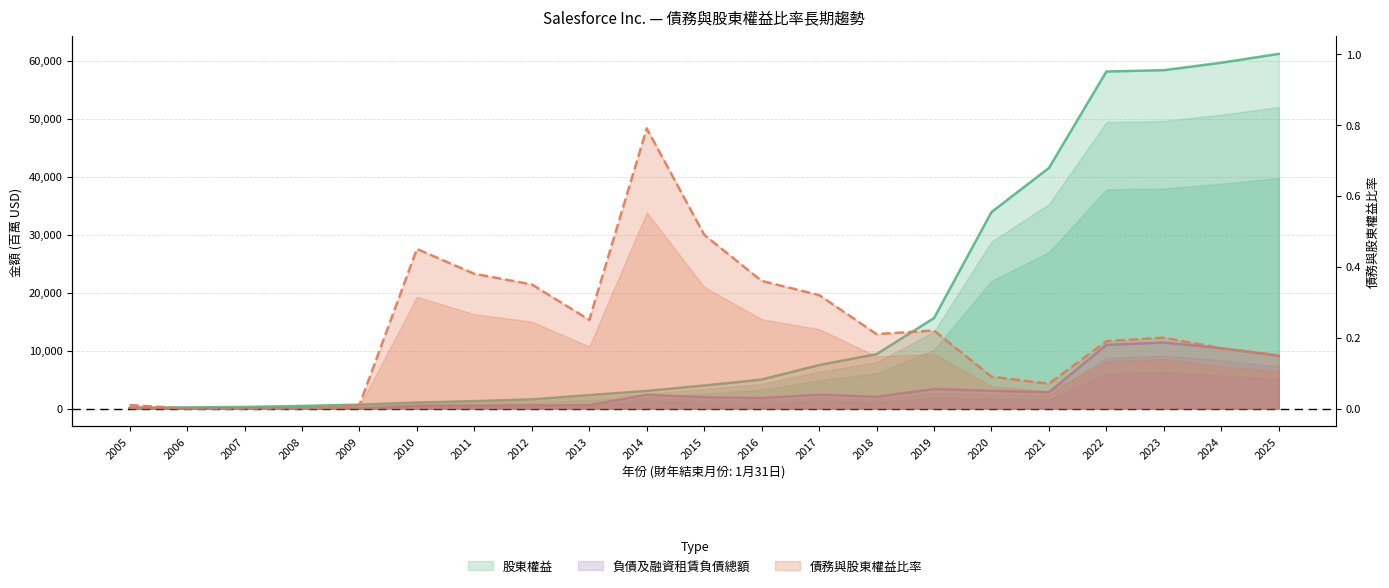

How many values in 負債及融資租賃負債總額 are above zero?

19